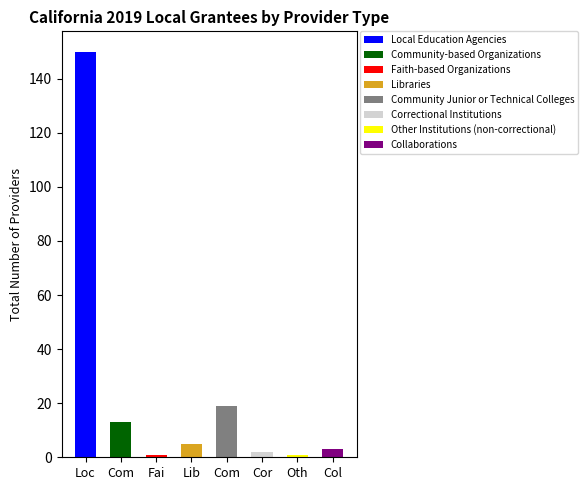

What is the smallest value displayed?

1